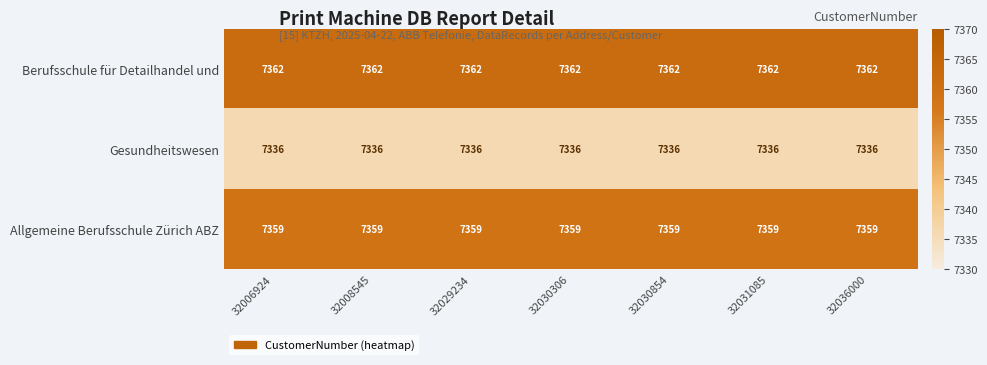

At how many categories does at least one series exceed 7358?

7